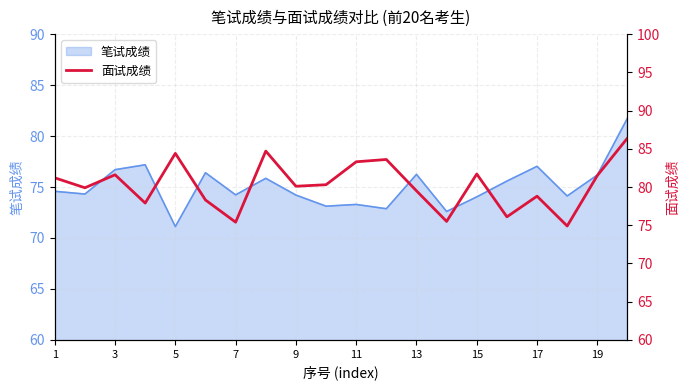

Is it true that 笔试成绩 equals 76.2 at 13?

True